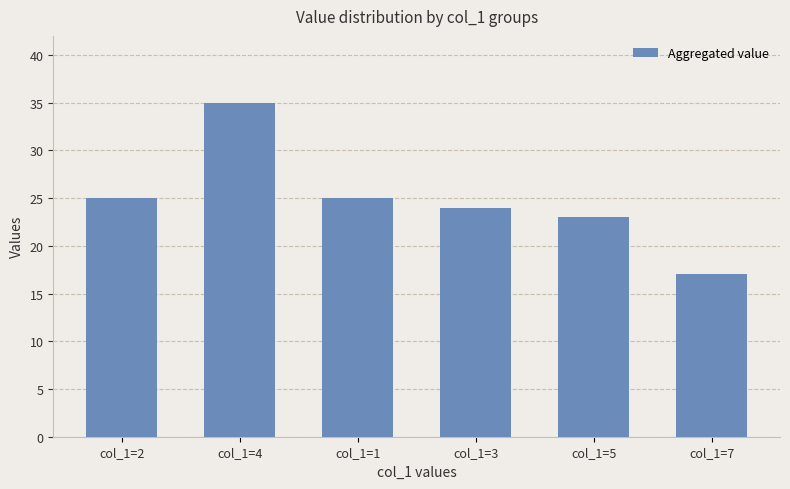

What is the approximate value at col_1=7?

17